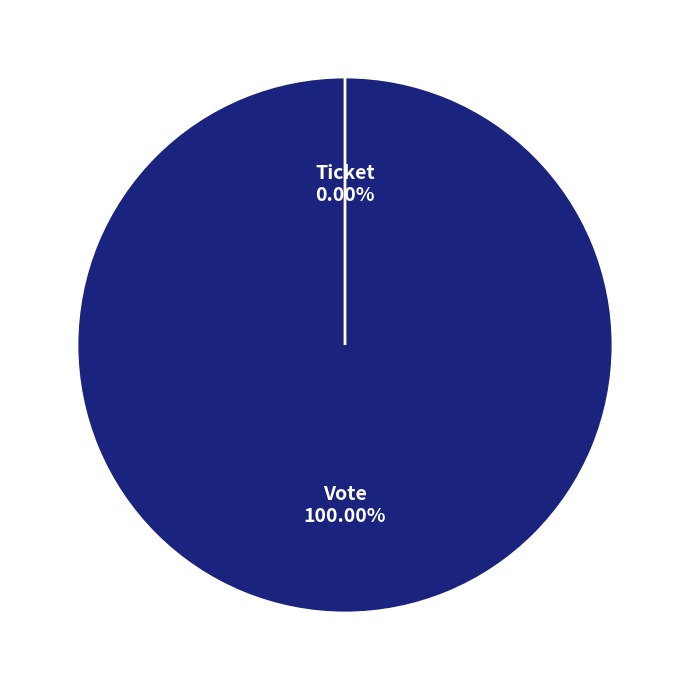

What percentage is the Vote slice, to the nearest percent?

100%